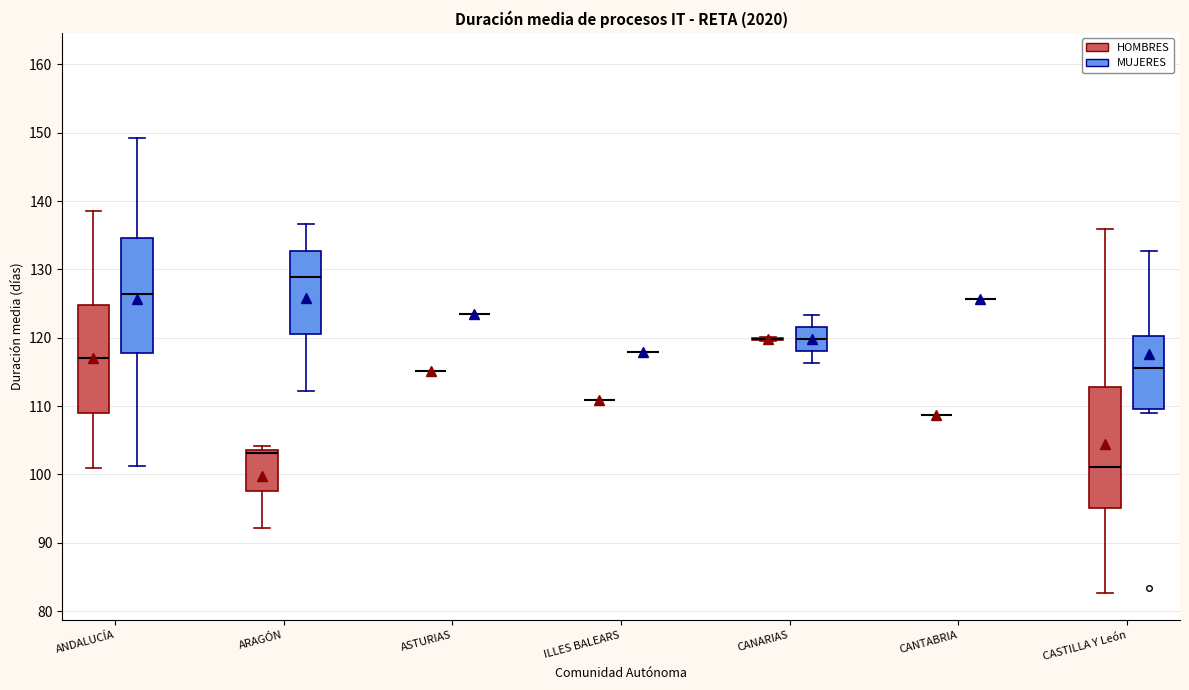

Reading left to right, read every box against the y-axis: the position of its median line, the range the box covers, and the ends of its whiskers. The values are not printed on the chart, so give them approximately, as read against the axis.

ANDALUCÍA (HOMBRES): median 117, box 109 to 125, whiskers 101 to 139
ANDALUCÍA (MUJERES): median 126, box 118 to 135, whiskers 101 to 149
ARAGÓN (HOMBRES): median 103, box 98 to 104, whiskers 92 to 104 (just above the box's upper edge)
ARAGÓN (MUJERES): median 129, box 120 to 133, whiskers 112 to 137
ASTURIAS (HOMBRES): box collapsed to a line at 115, whiskers 115 to 115
ASTURIAS (MUJERES): box collapsed to a line at 124, whiskers 124 to 124
ILLES BALEARS (HOMBRES): box collapsed to a line at 111, whiskers 111 to 111
ILLES BALEARS (MUJERES): box collapsed to a line at 118, whiskers 118 to 118
CANARIAS (HOMBRES): box collapsed to a line at 120, whiskers 120 to 120
CANARIAS (MUJERES): median 120, box 118 to 122, whiskers 116 to 123
CANTABRIA (HOMBRES): box collapsed to a line at 109, whiskers 109 to 109
CANTABRIA (MUJERES): box collapsed to a line at 126, whiskers 126 to 126
CASTILLA Y León (HOMBRES): median 101, box 95 to 113, whiskers 83 to 136
CASTILLA Y León (MUJERES): median 116, box 110 to 120, whiskers 109 to 133